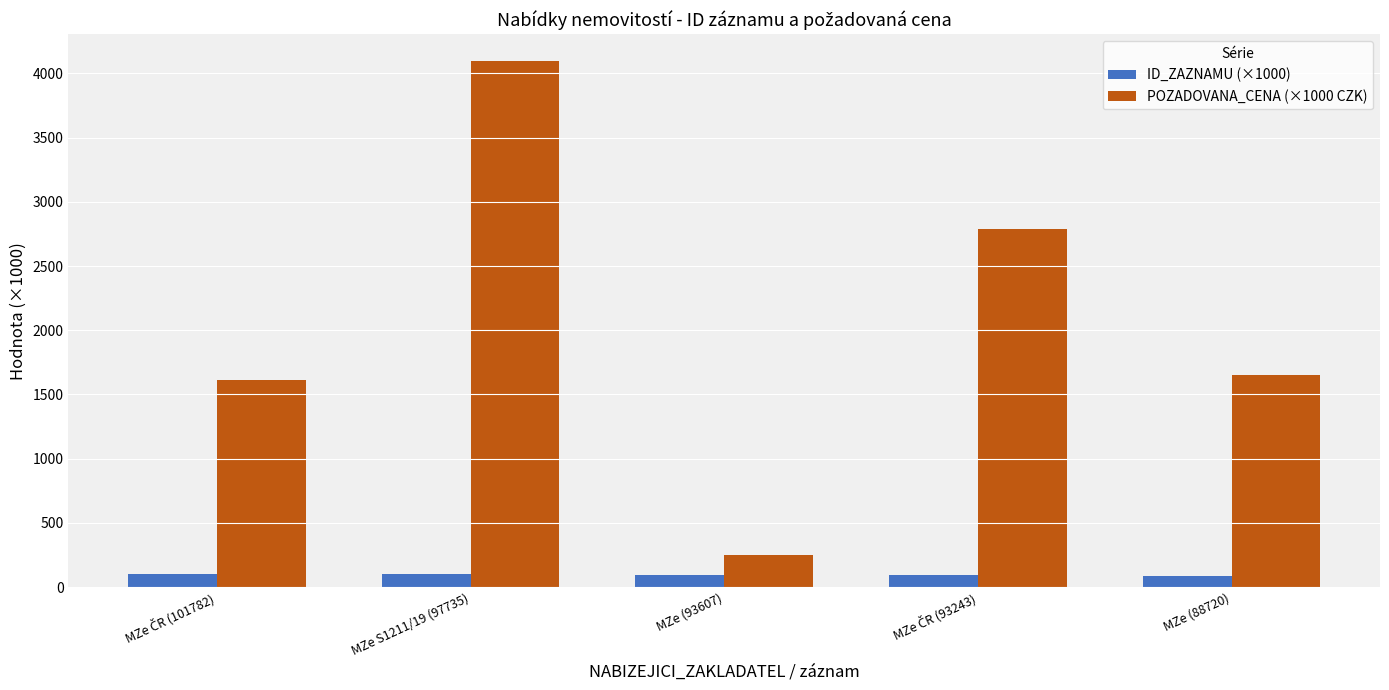

What is the total value across all series at MZe (93607)?

341.6